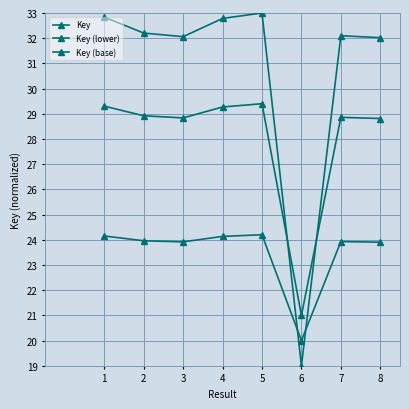

What is the value of the Key (base) point at the 4th from the left?

24.1